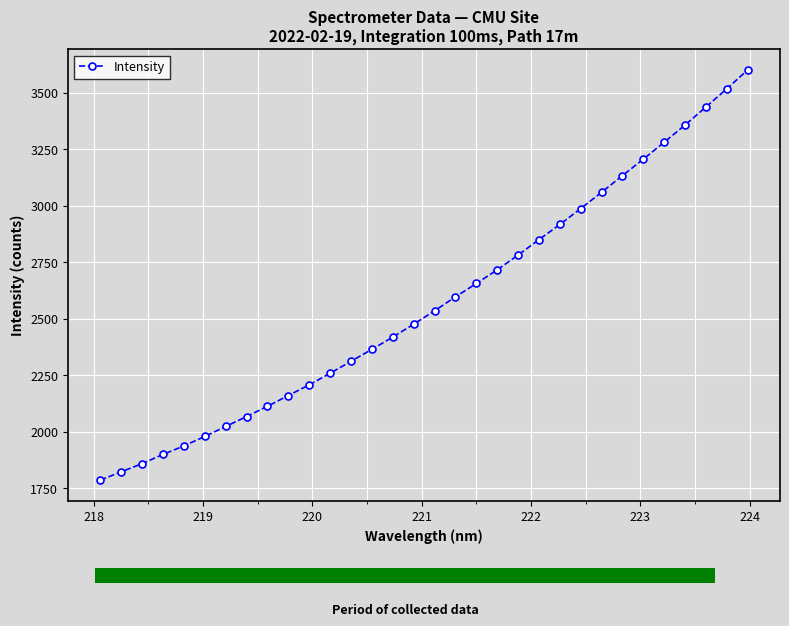

What is the highest value of the Intensity series?

3600.1